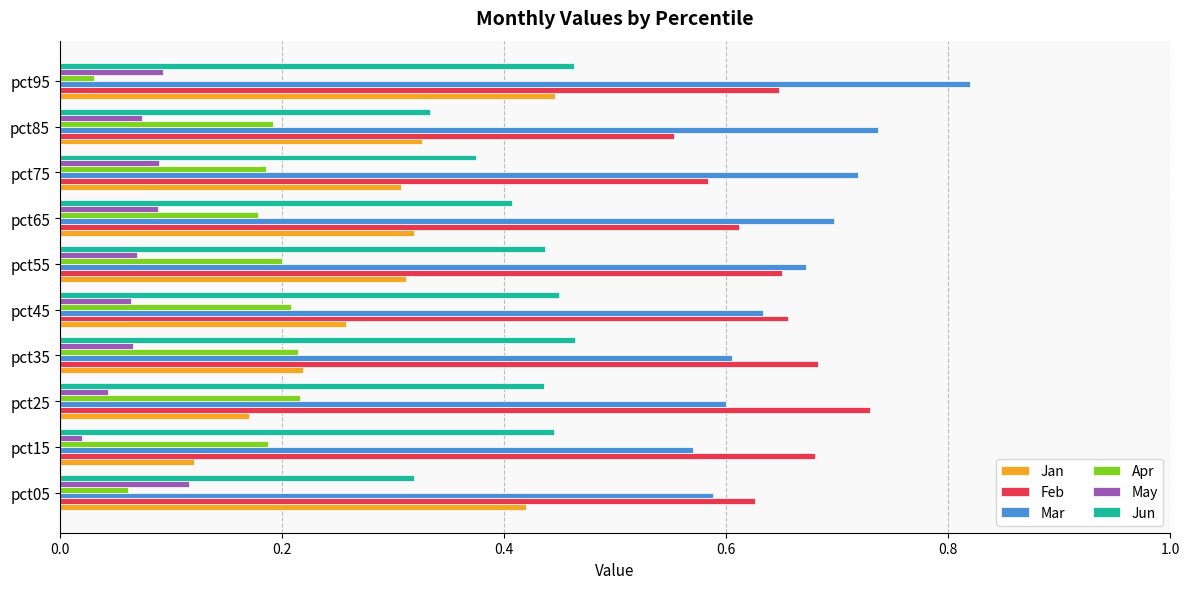

What is the sum of all Jun values?

4.1